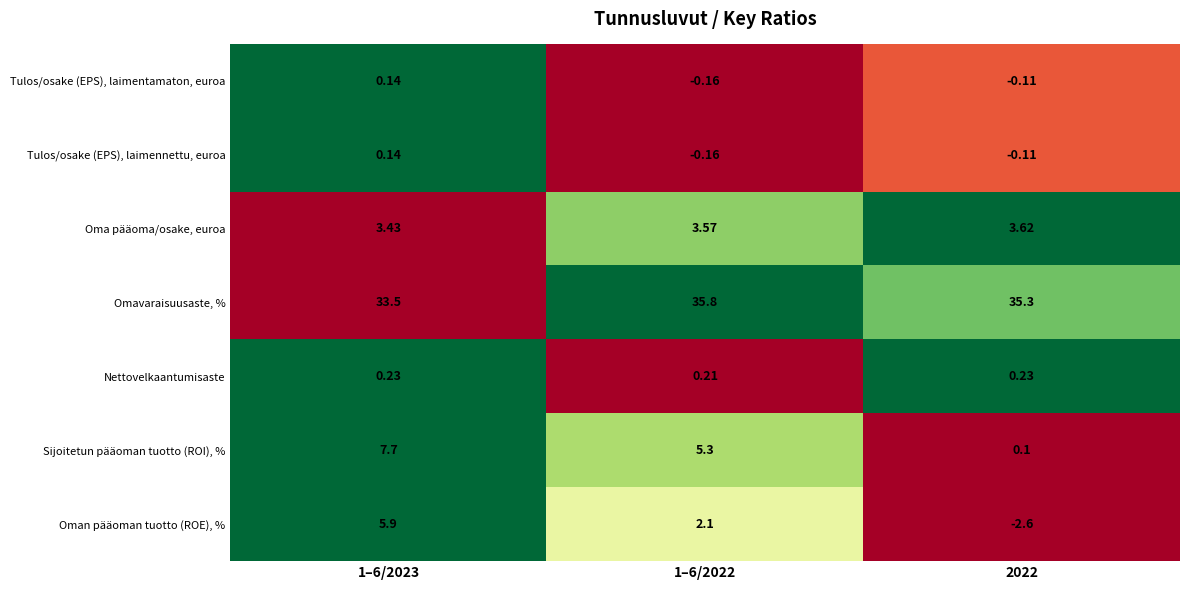

Which series changed the most between 1–6/2022 and 2022?

Sijoitetun pääoman tuotto (ROI), %